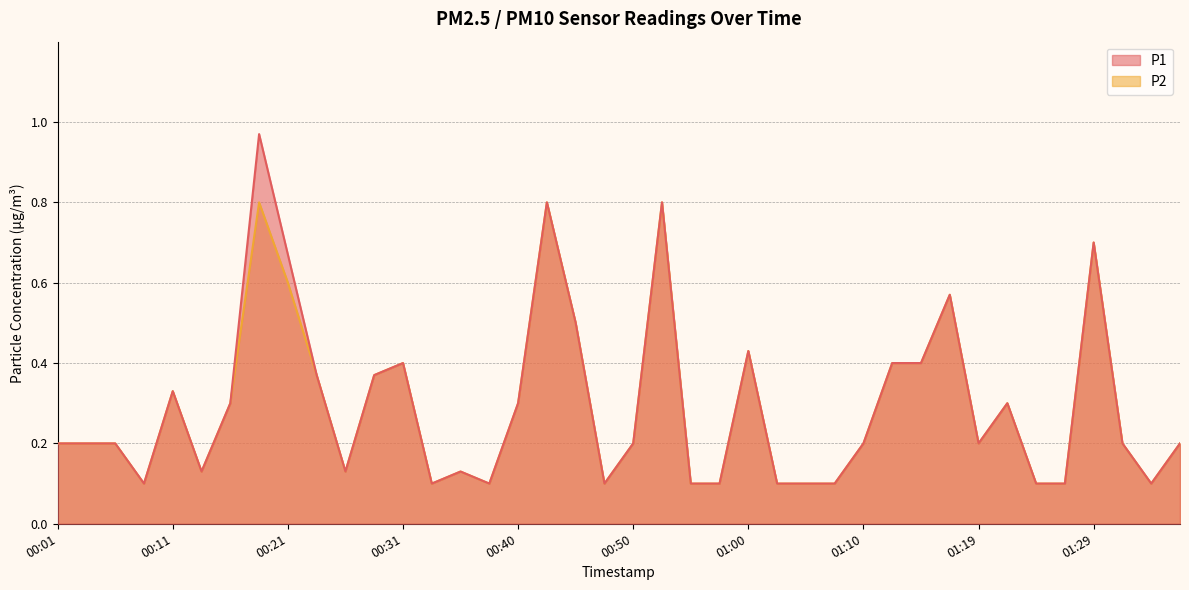

The P2 series shows 0.1 at 01:22. True or false?

False